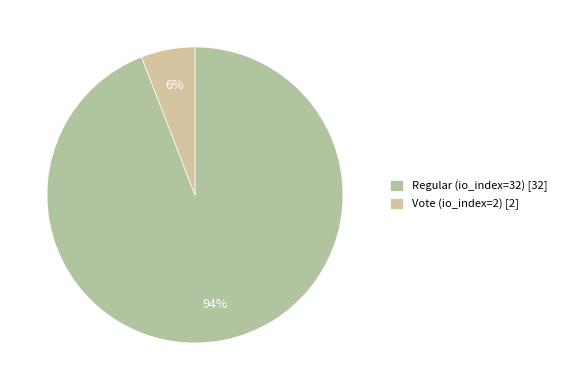

Rank the categories by value from lowest to highest.

Vote (io_index=2), Regular (io_index=32)